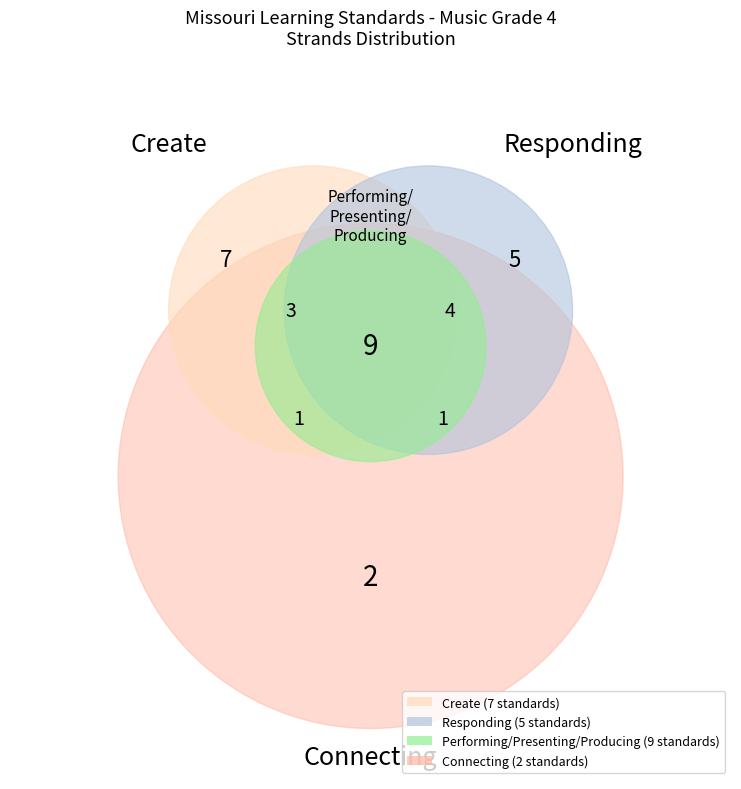

How many slices are in this pie chart?

4